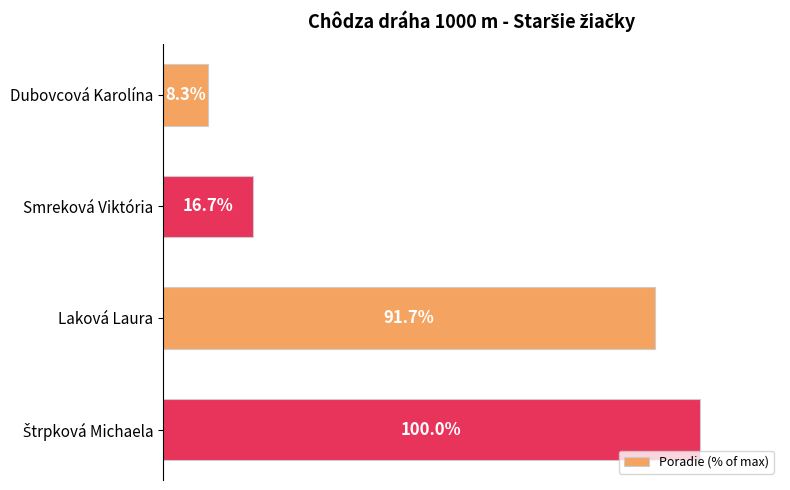

Where is the data nearest to the value 54?

Smreková Viktória